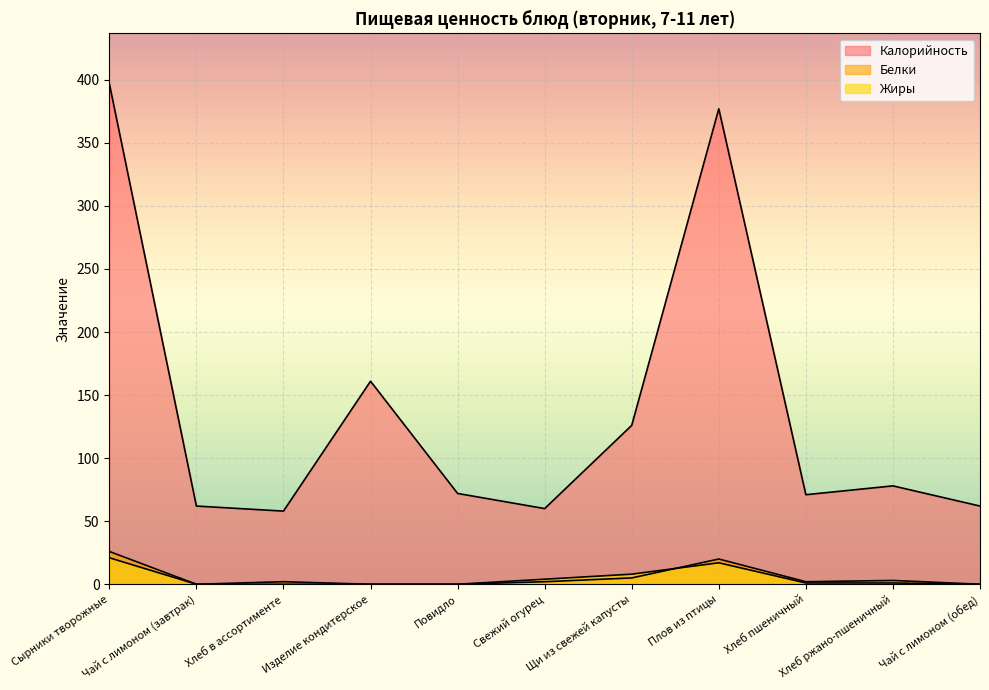

What is the sum of the Жиры values at Свежий огурец and Щи из свежей капусты?

12